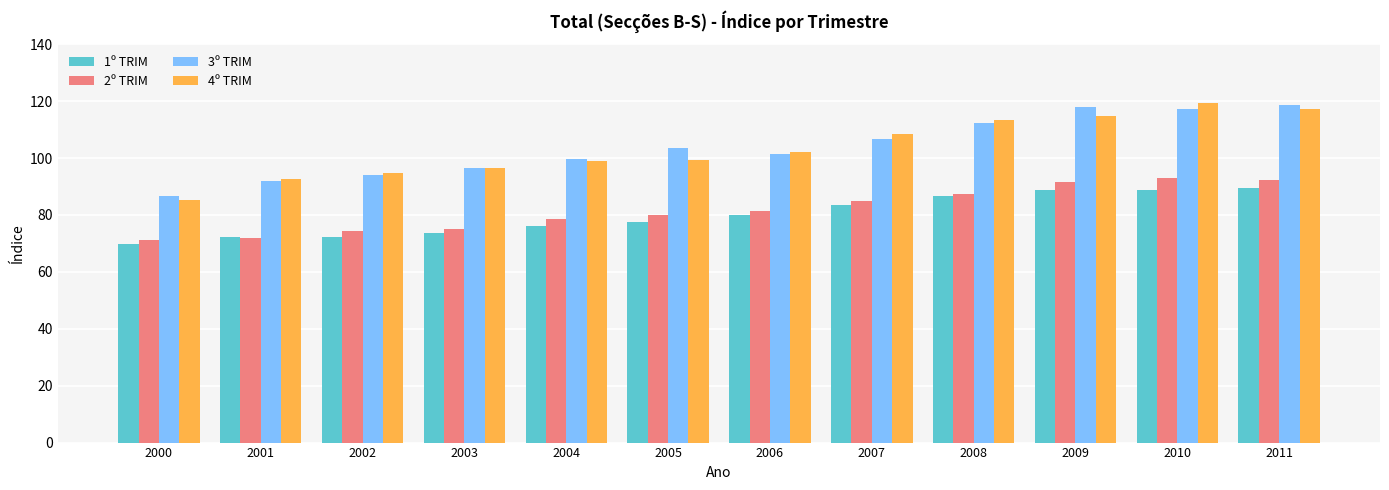

What is the difference between the maximum and minimum values in the 3º TRIM series?

31.9